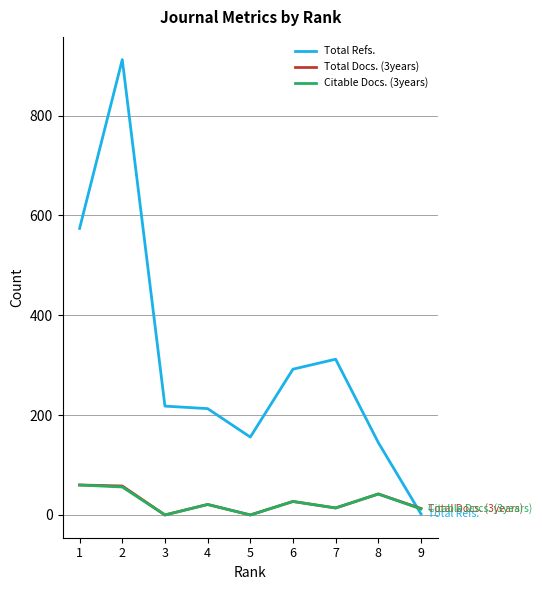

How many intersections are there between Total Docs. (3years) and Total Refs.?

1